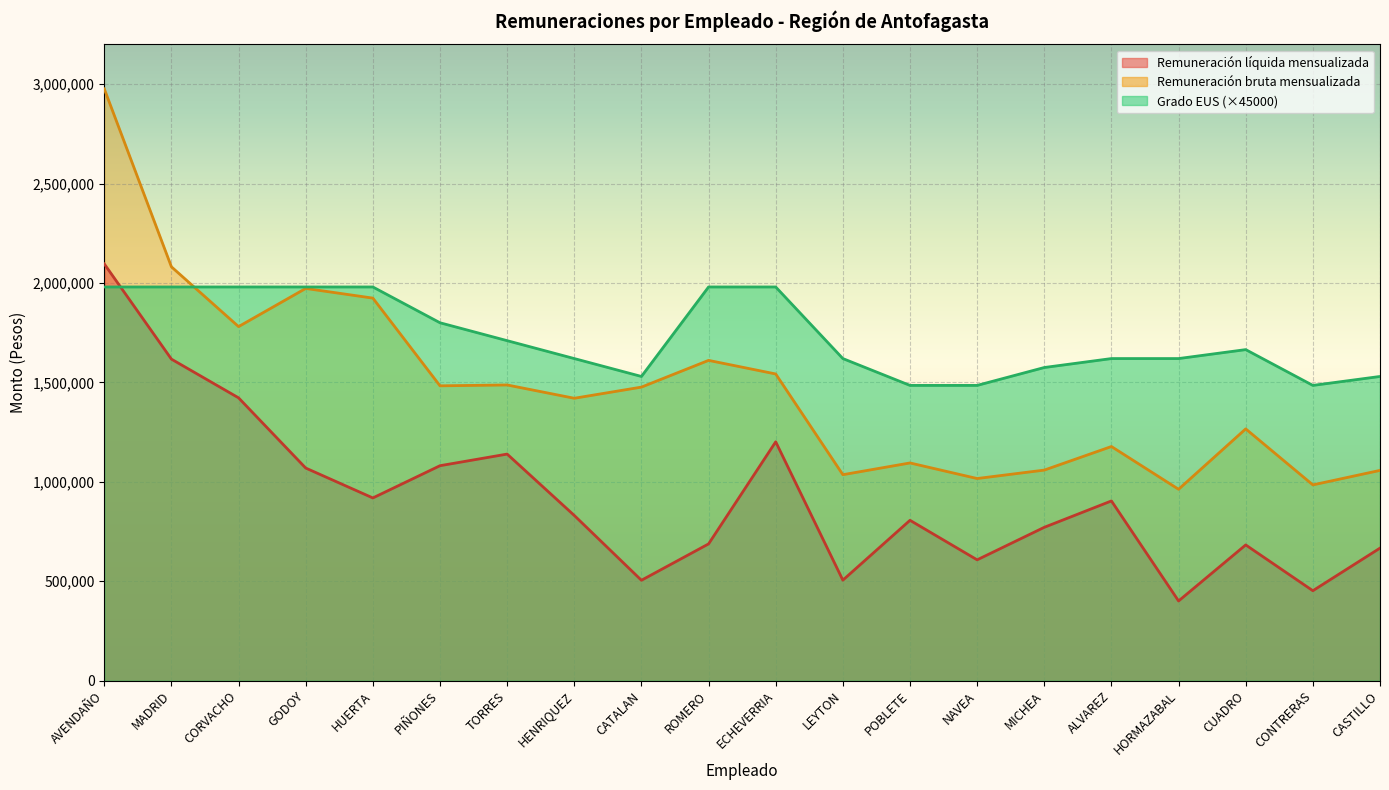

Does the chart display data point markers on the line(s)?

No